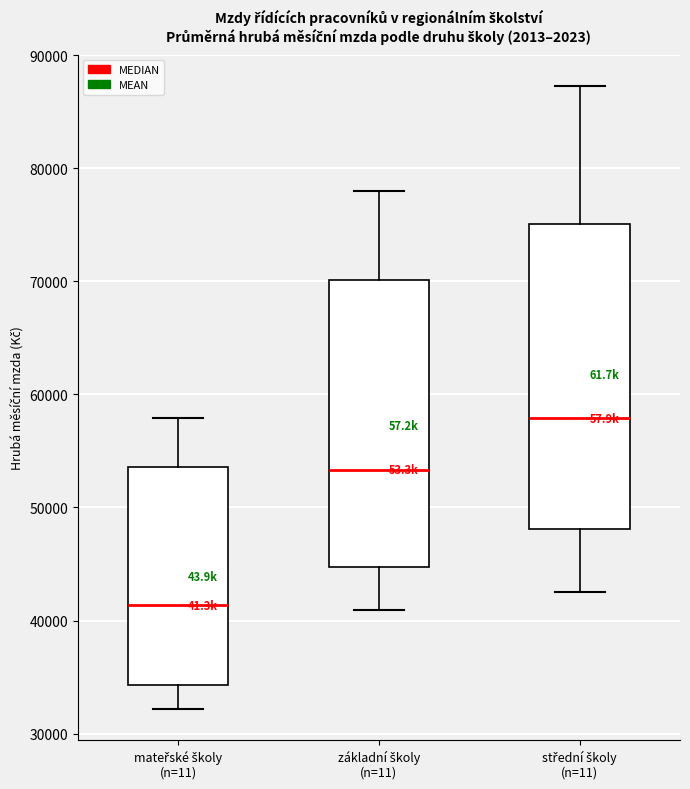

Which box has the lowest median line?

mateřské školy (n=11)